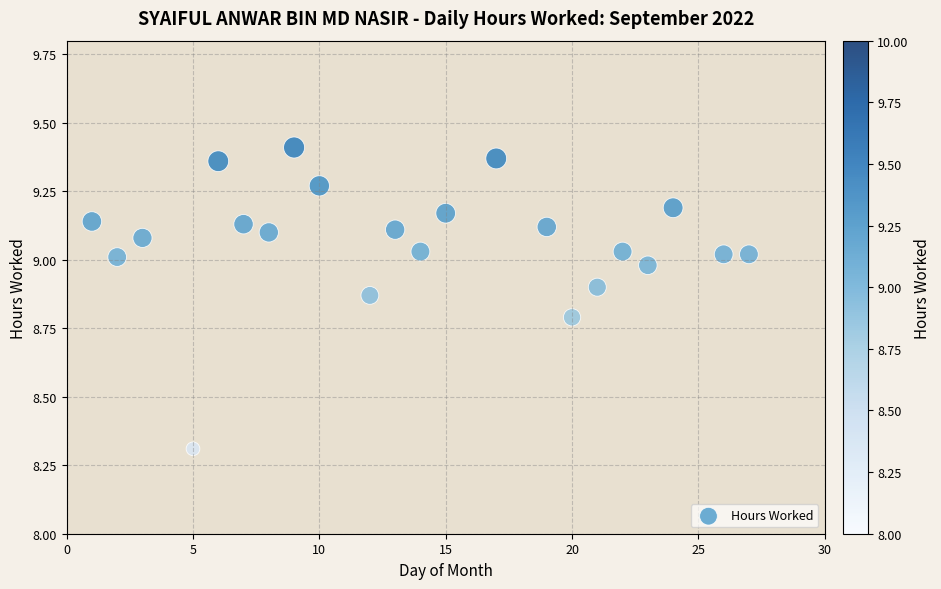

What is the range of X values (max minus min)?

26.0